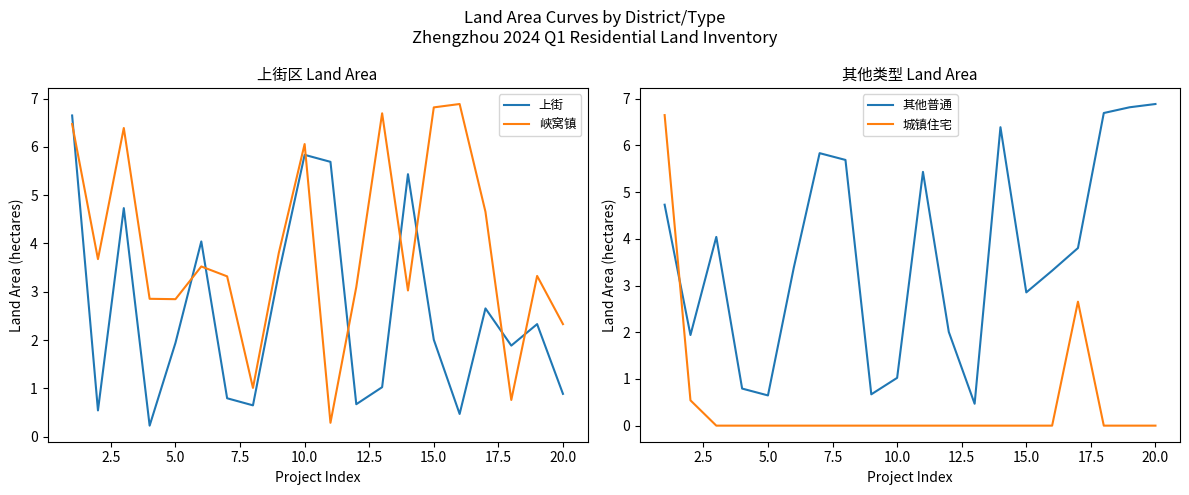

What is the difference between the second highest and minimum values in the 城镇住宅 series?

2.7